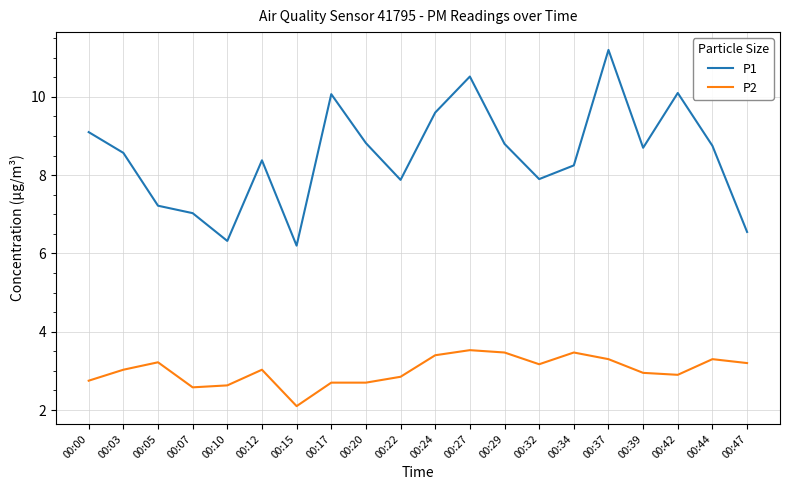

At 00:24, list the series in order from largest to smallest.

P1, P2